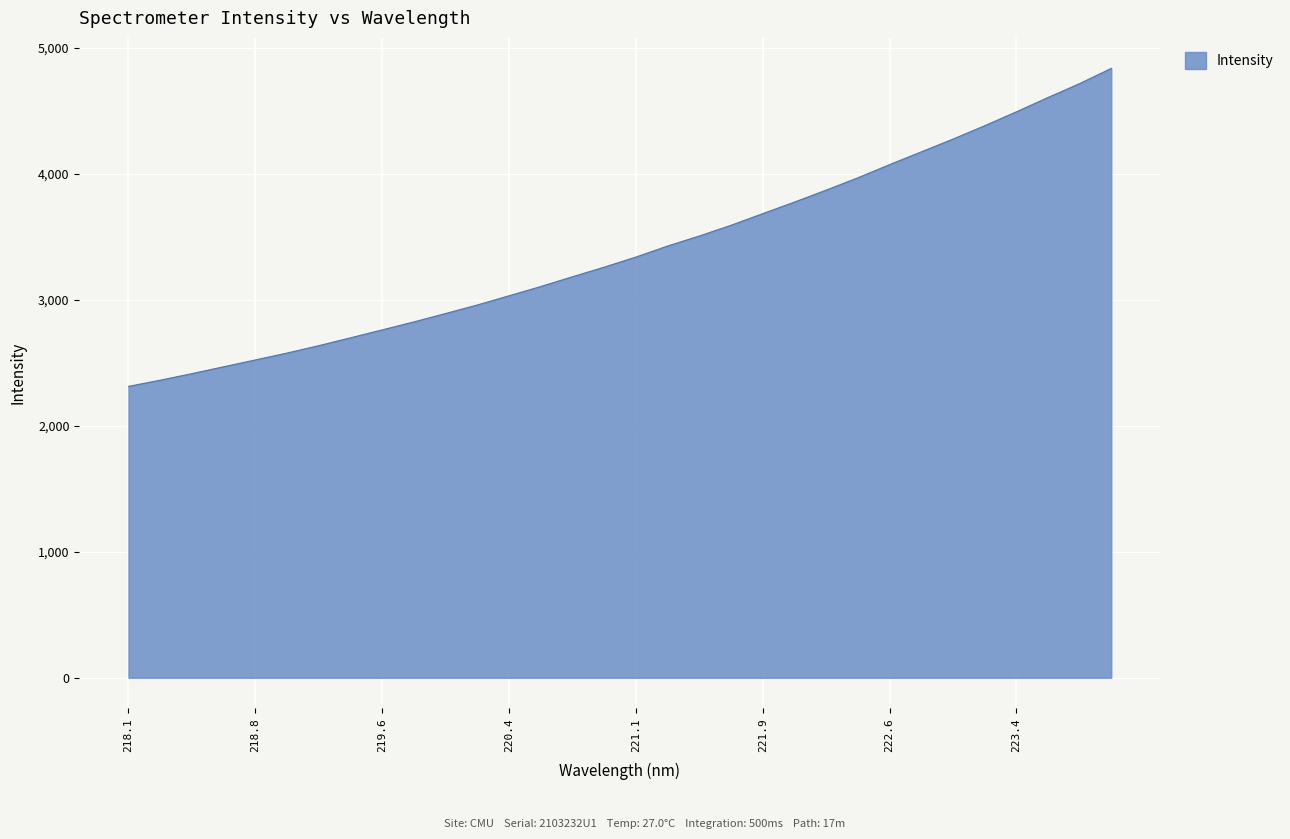

What is the minimum value shown in the chart?

2313.6